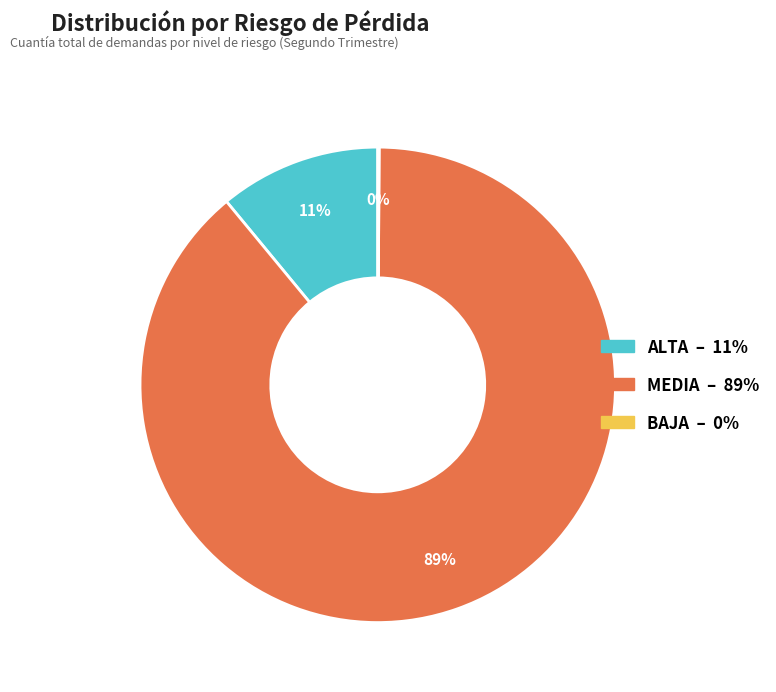

To the nearest percent, what is the average slice percentage?

33%